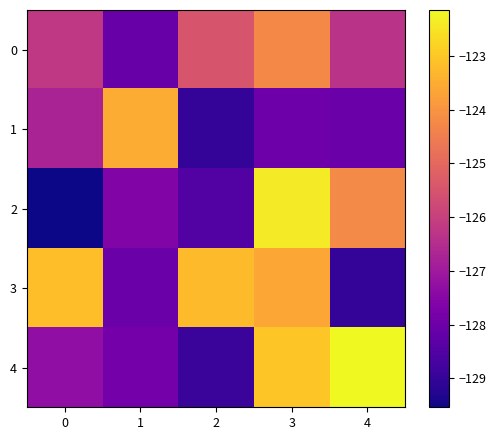

Reading left to right, what are all the values shown in this chart?

0: 0=-126.2	1=-128.1	2=-125.5	3=-124.3	4=-126.3
1: 0=-126.8	1=-123.5	2=-129.0	3=-128.0	4=-128.1
2: 0=-129.5	1=-127.6	2=-128.5	3=-122.4	4=-124.2
3: 0=-123.2	1=-128.0	2=-123.2	3=-123.6	4=-129.0
4: 0=-127.3	1=-127.9	2=-128.9	3=-123.0	4=-122.1